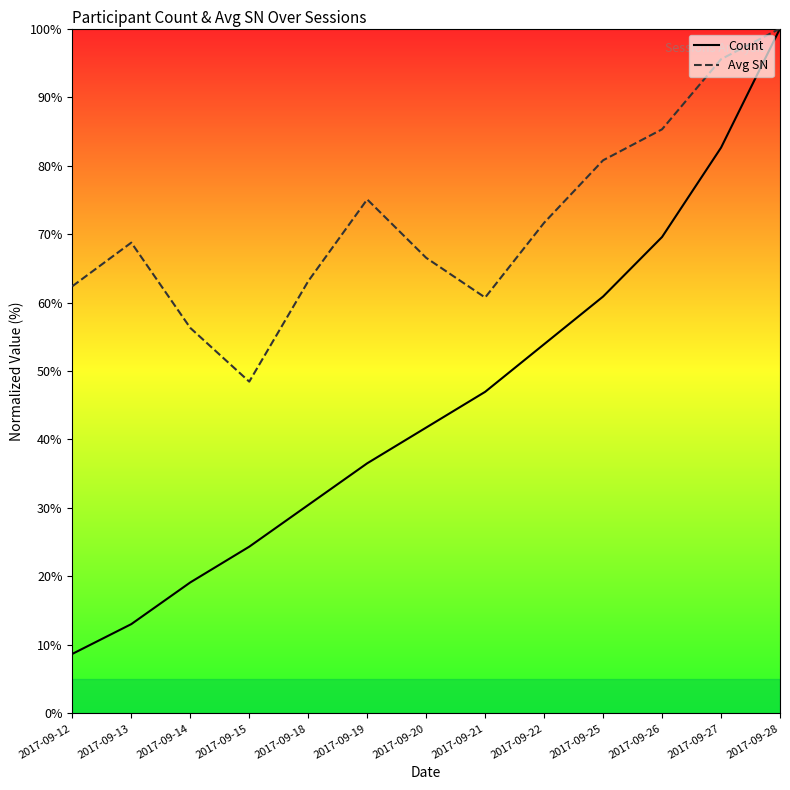

At which label does Count first exceed 41?

2017-09-20